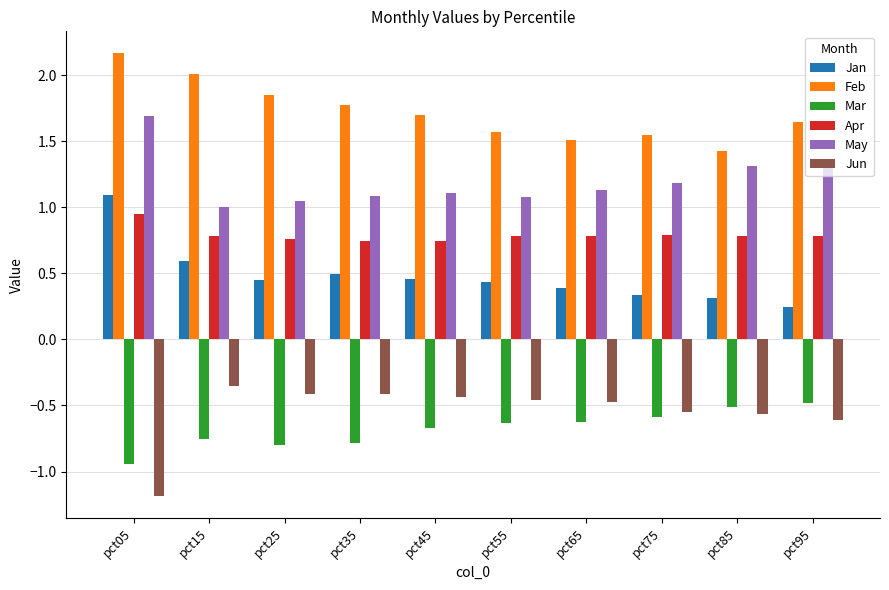

How many bars are there in total?

60